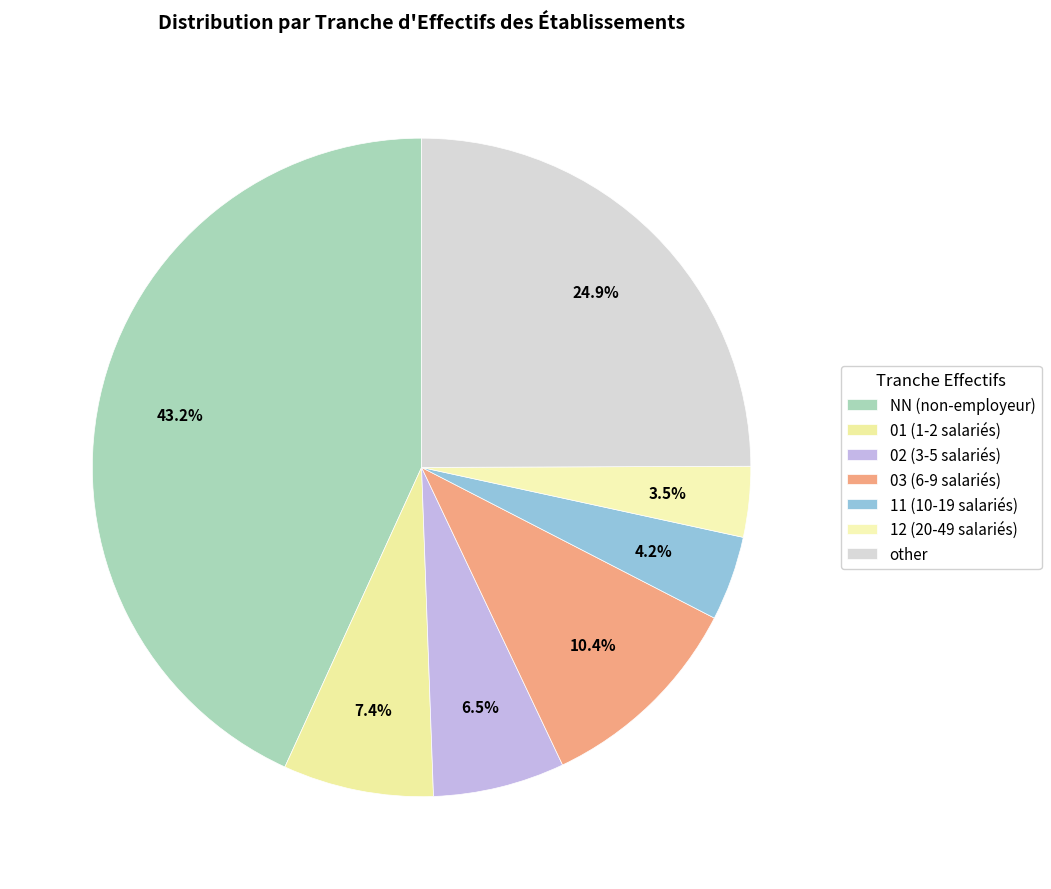

What percentage is NOT represented by 01?

92.6%